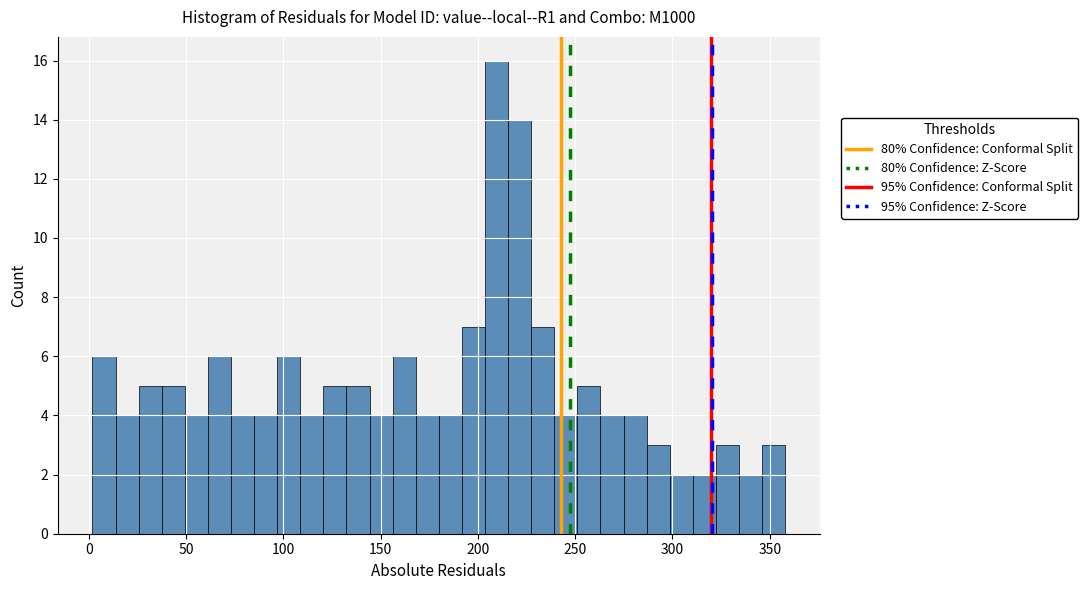

Around what value on the x-axis is the tallest bar? Give the approximate position of its centre, as read against the axis.

210